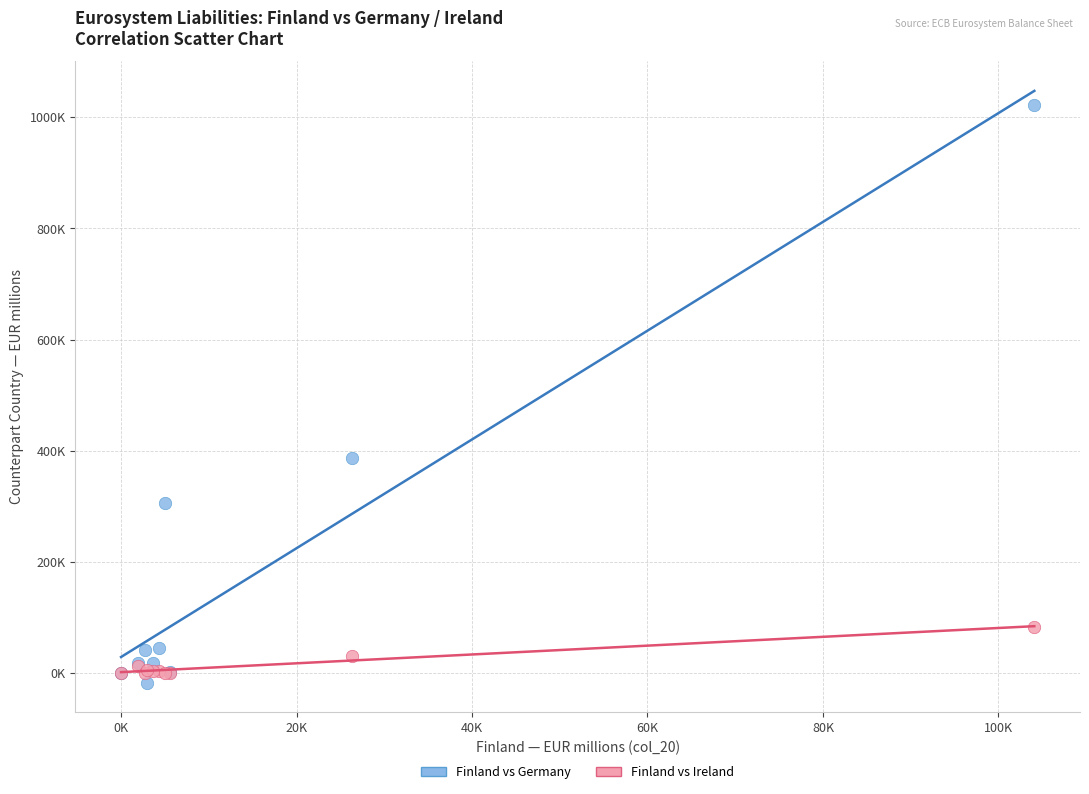

What are all the series names shown in the legend?

Finland vs Germany, Finland vs Ireland